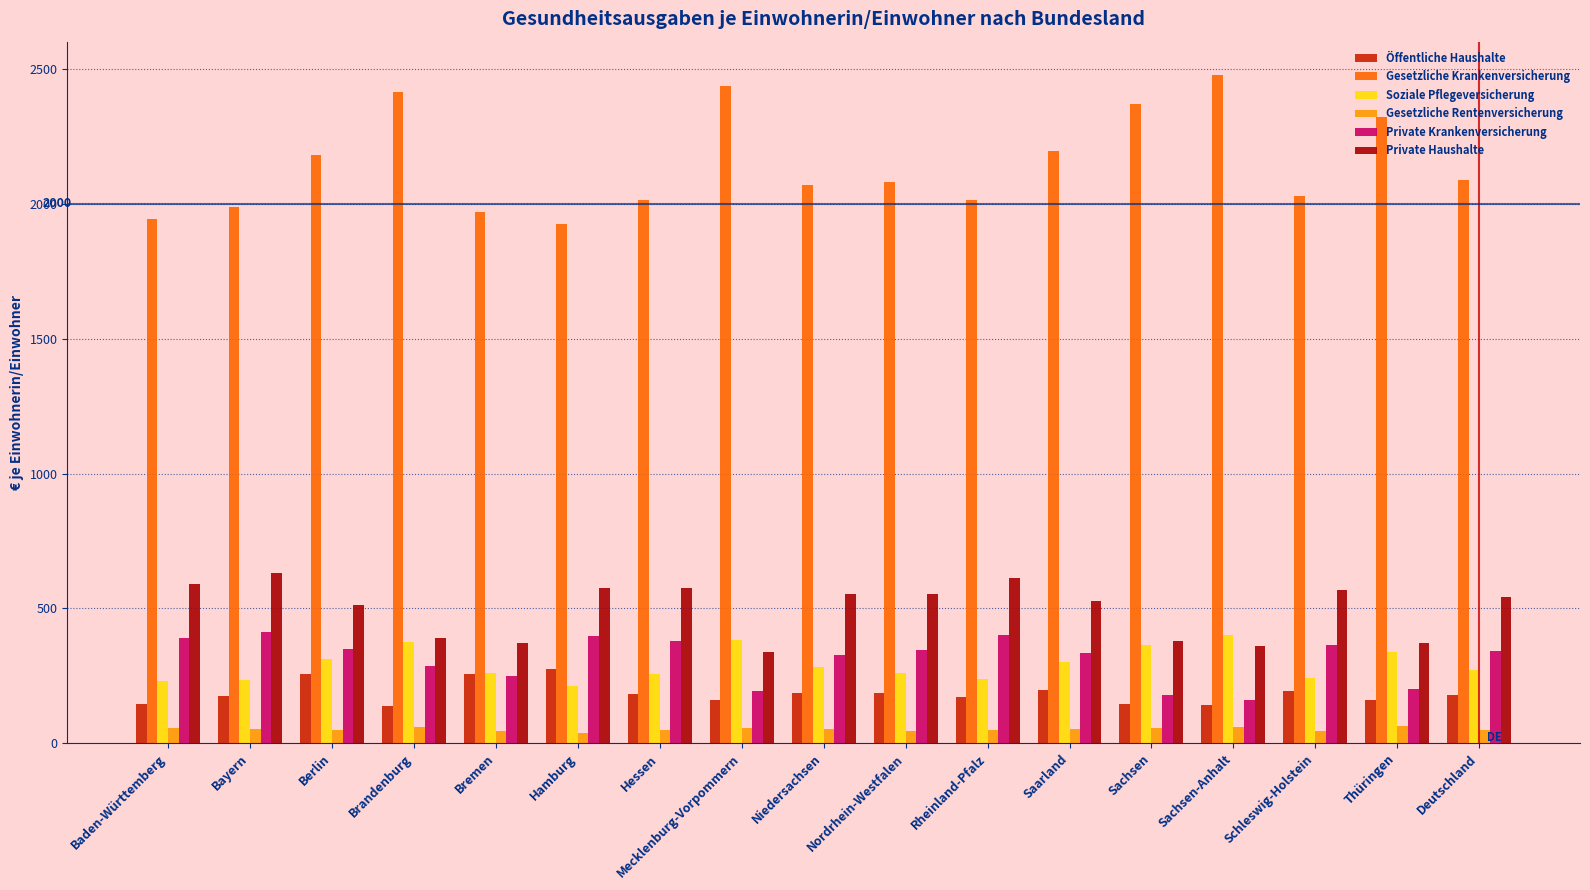

What is the average value of the Gesetzliche Krankenversicherung series?

2149